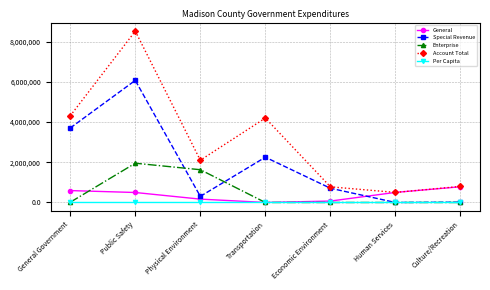

Rank the series by their maximum value, from lowest to highest.

Per Capita, General, Enterprise, Special Revenue, Account Total